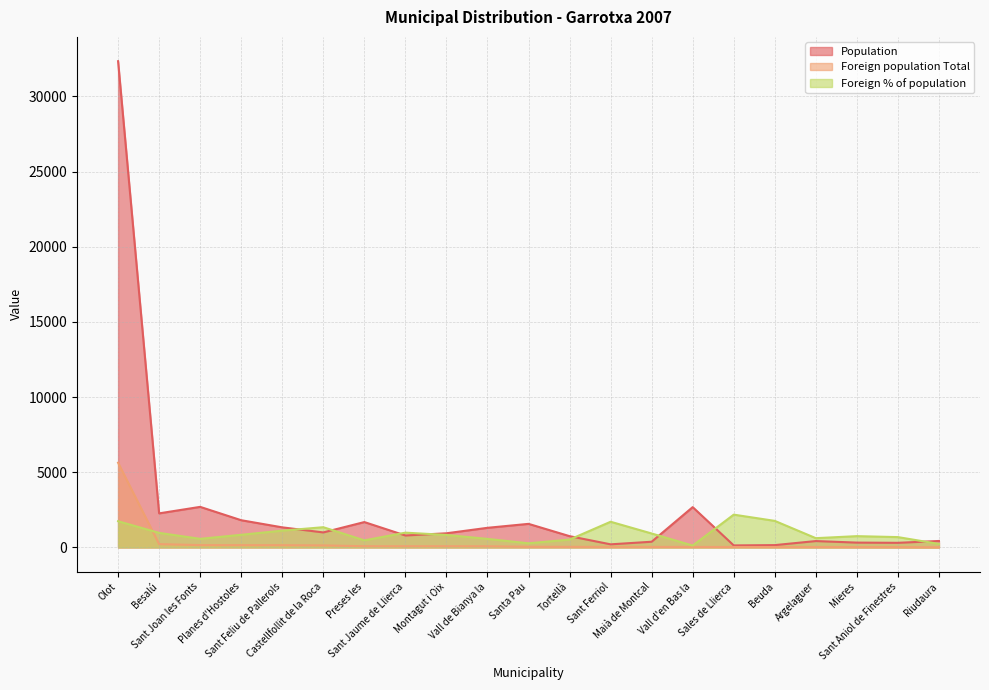

At which label is Foreign population Total closest to 2822?

Besalú